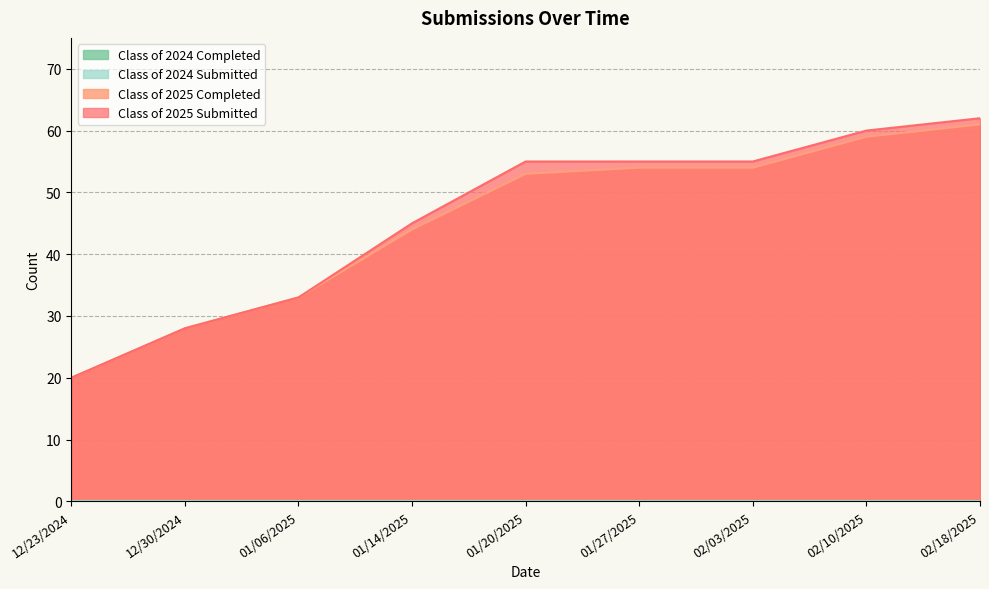

Which series changed the most between 01/14/2025 and 01/20/2025?

Class of 2025 Submitted